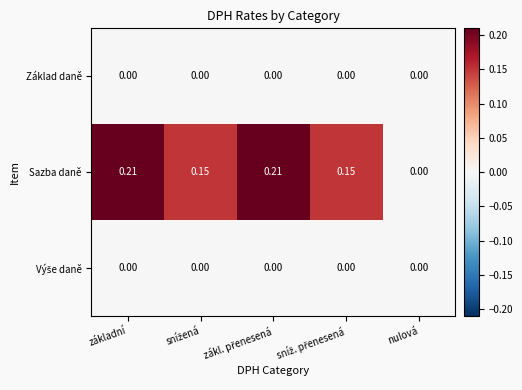

Which series has the widest spread of values?

Sazba daně